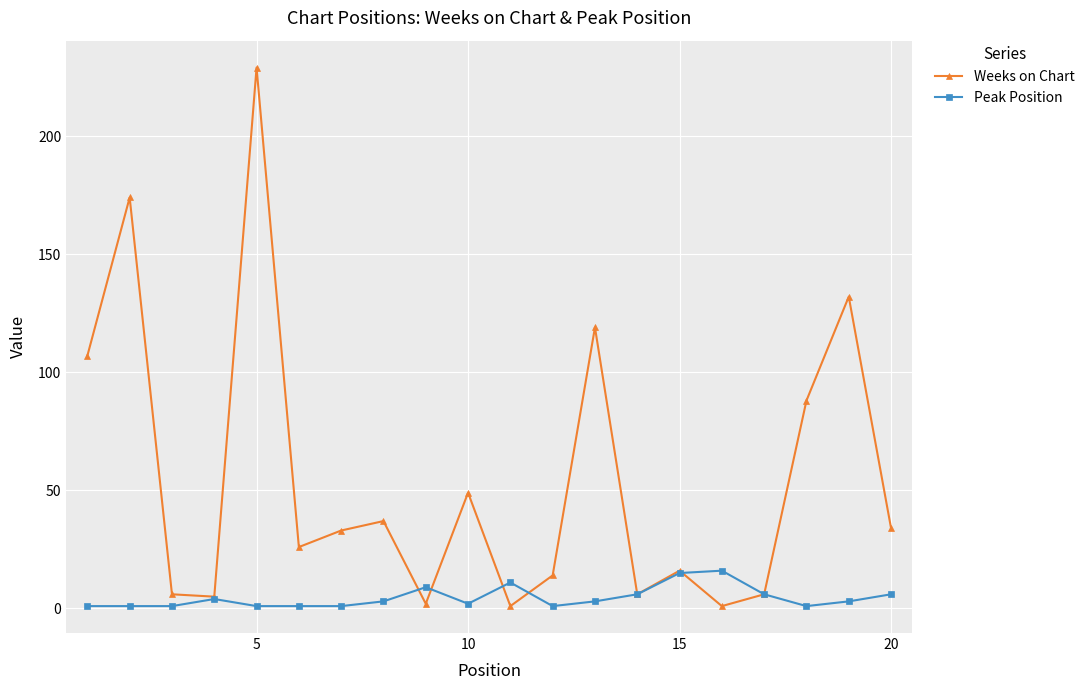

Which series has the largest total across all categories?

Weeks on Chart